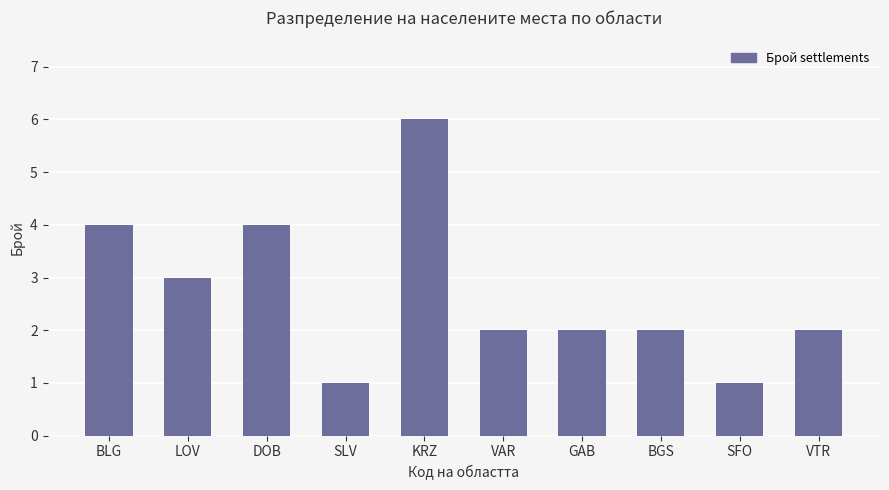

The value at KRZ is 6. True or false?

True